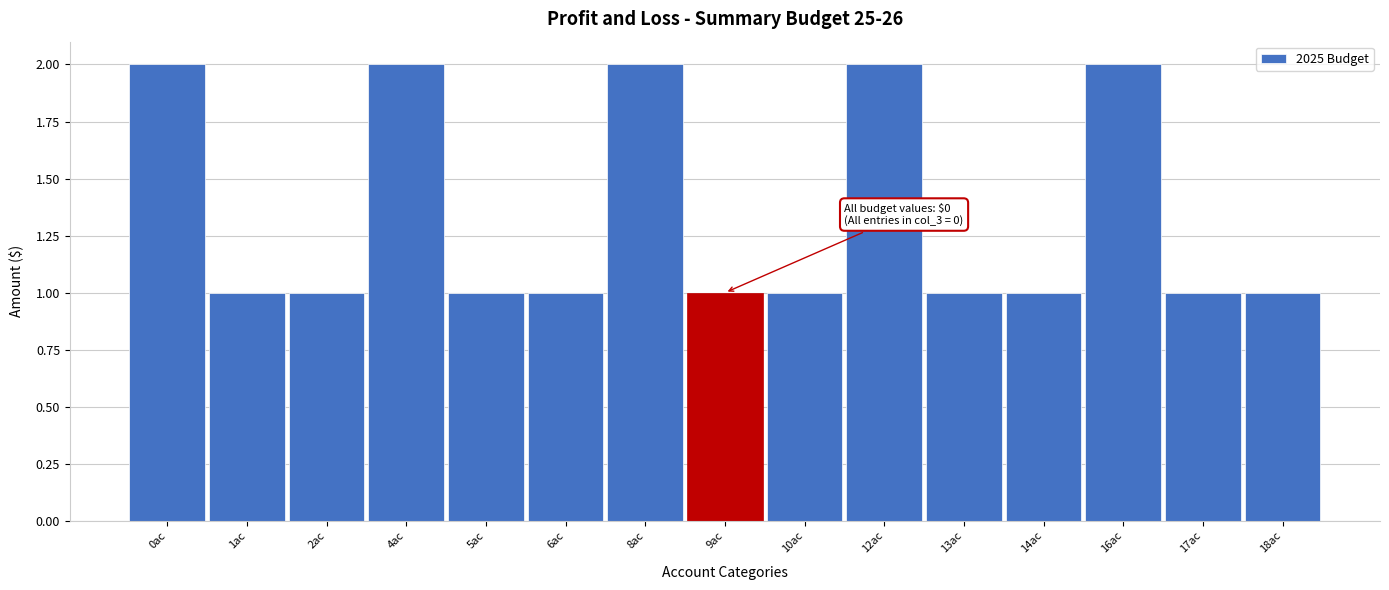

Reading right to left, list all the values displayed in this chart.

18ac=1	17ac=1	16ac=2	14ac=1	13ac=1	12ac=2	10ac=1	9ac=1	8ac=2	6ac=1	5ac=1	4ac=2	2ac=1	1ac=1	0ac=2